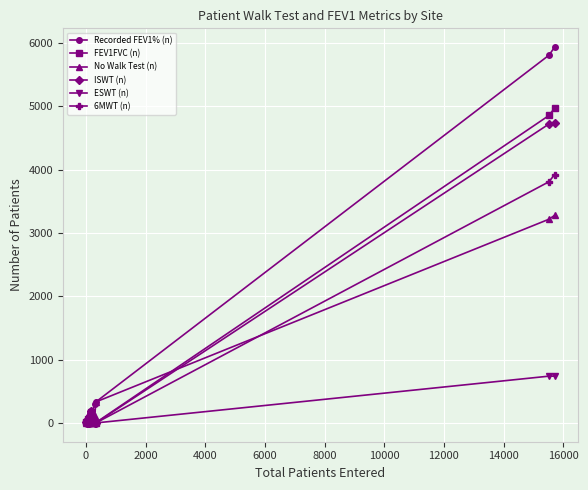

Which series has the largest range (max minus min)?

Recorded FEV1% (n)